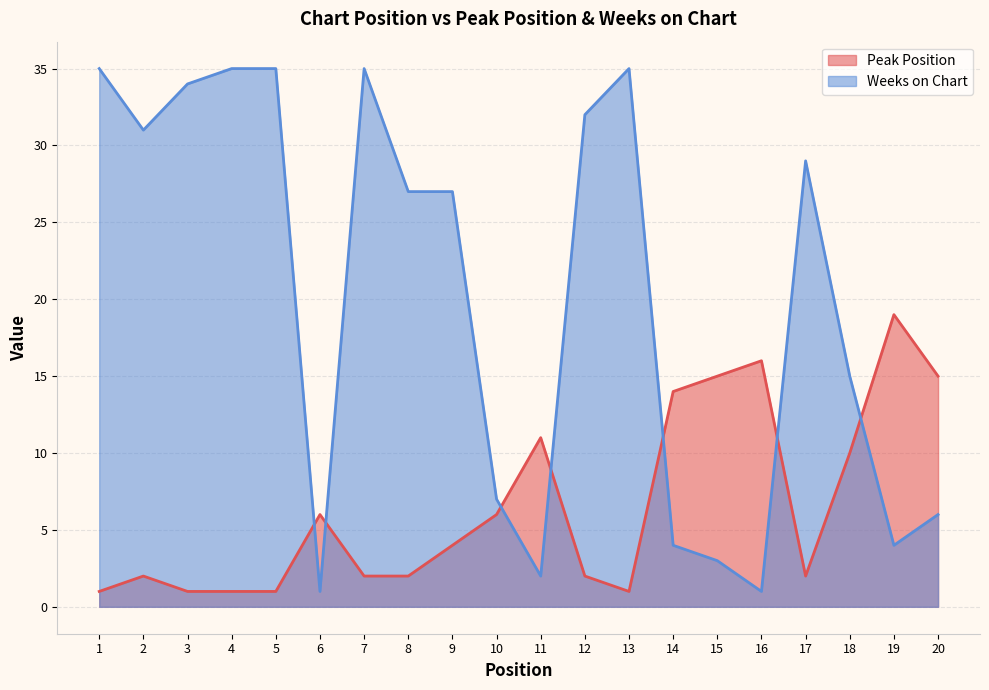

At which category does Peak Position reach its first local valley?

13